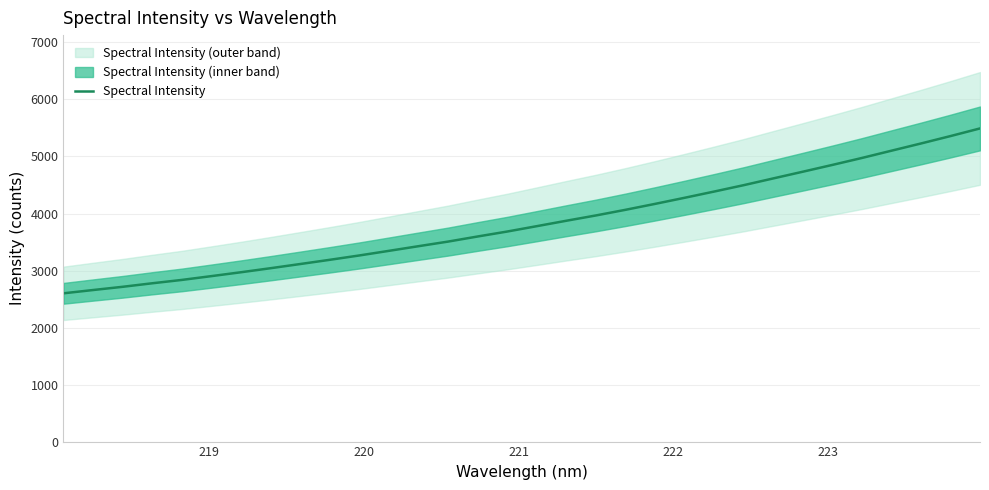

What is the difference between the second highest and minimum values?

2757.9